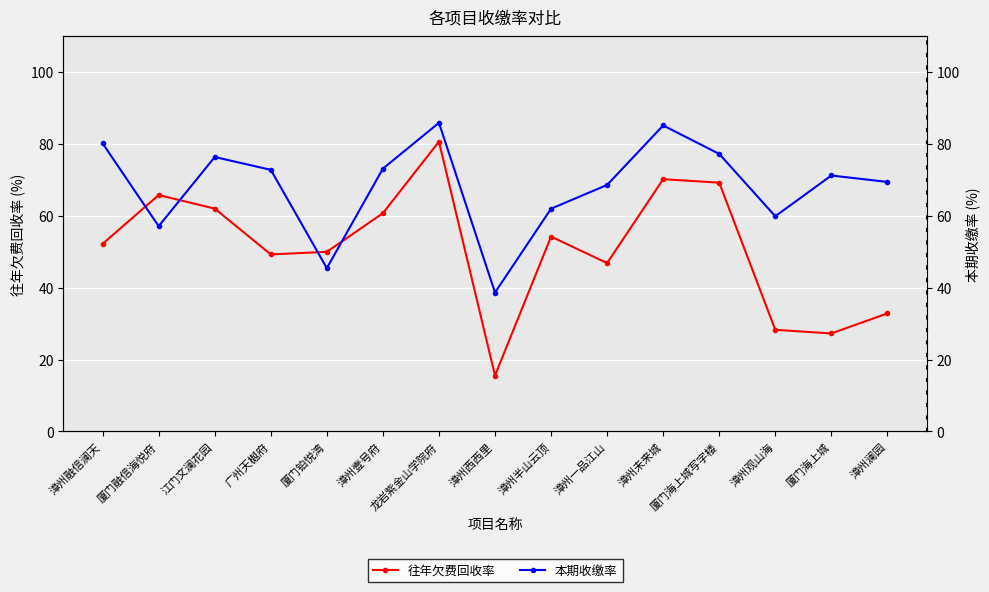

In 本期收缴率, how many points are higher than both neighbors (excluding endpoints)?

4